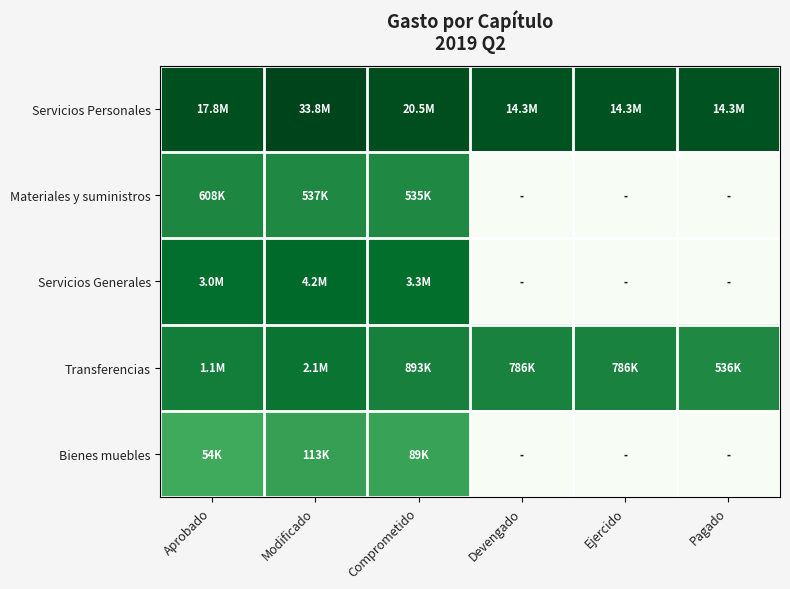

Which series changed the most between Comprometido and Devengado?

Servicios Generales